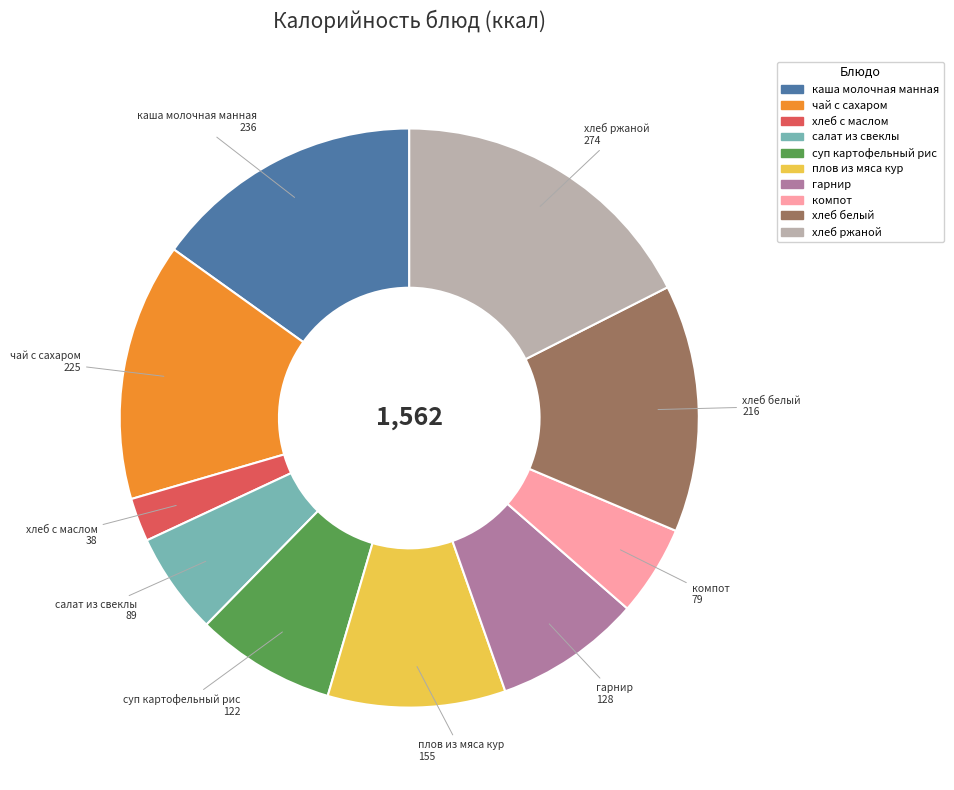

Is it true that компот is 5% of the pie?

True